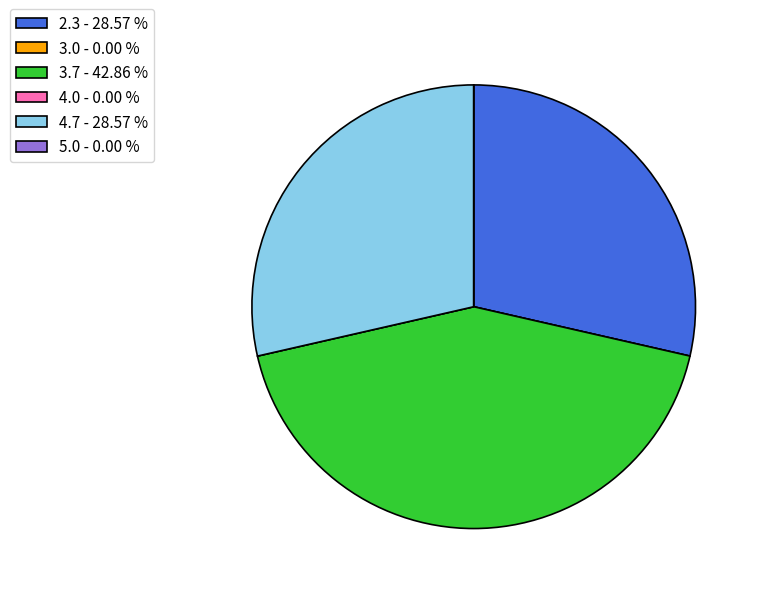

Is there any slice that represents more than half of the pie?

No